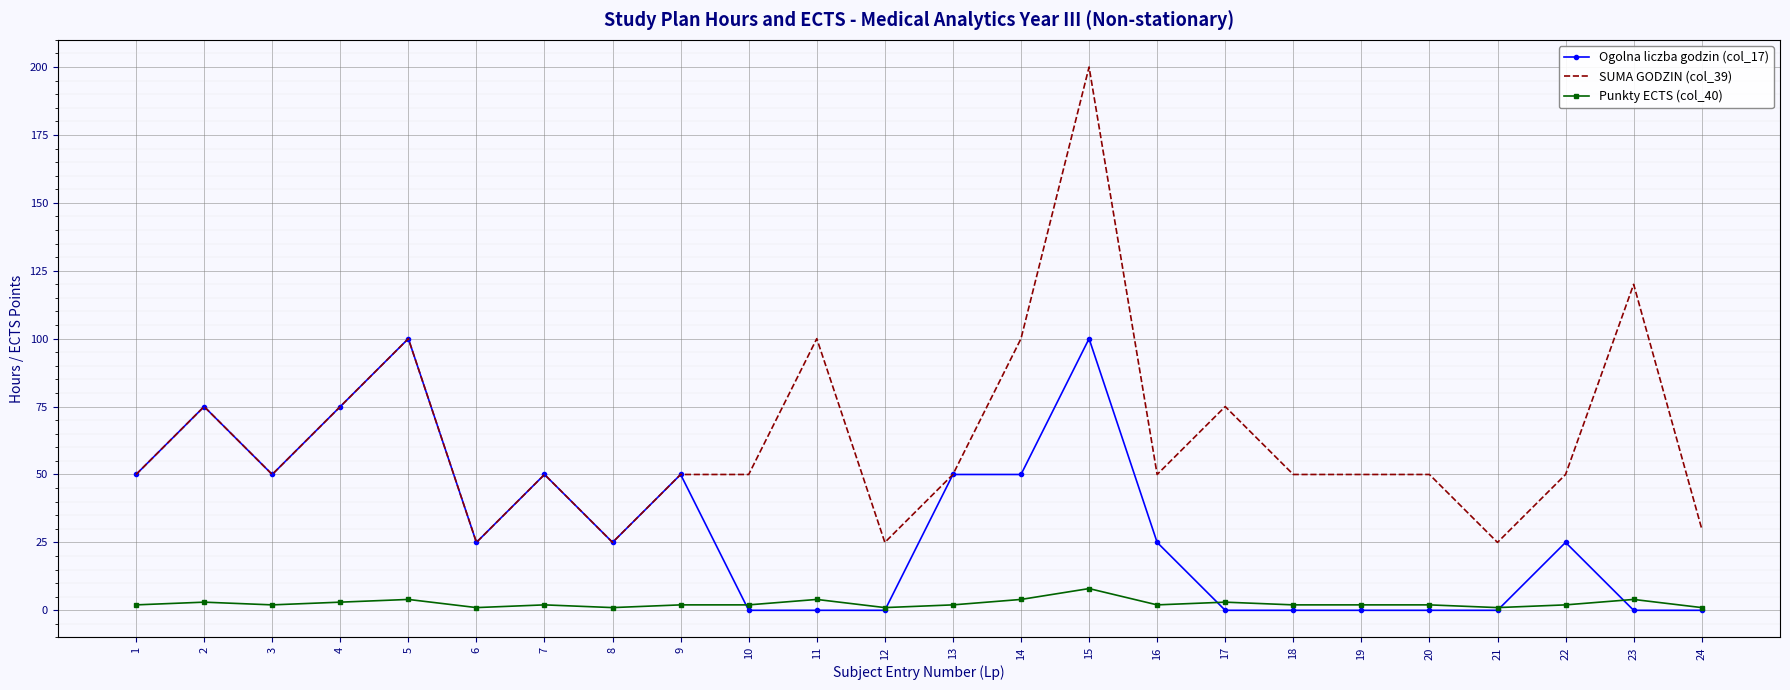

List the series in order of their overall mean, lowest first.

Punkty ECTS (col_40), Ogolna liczba godzin (col_17), SUMA GODZIN (col_39)